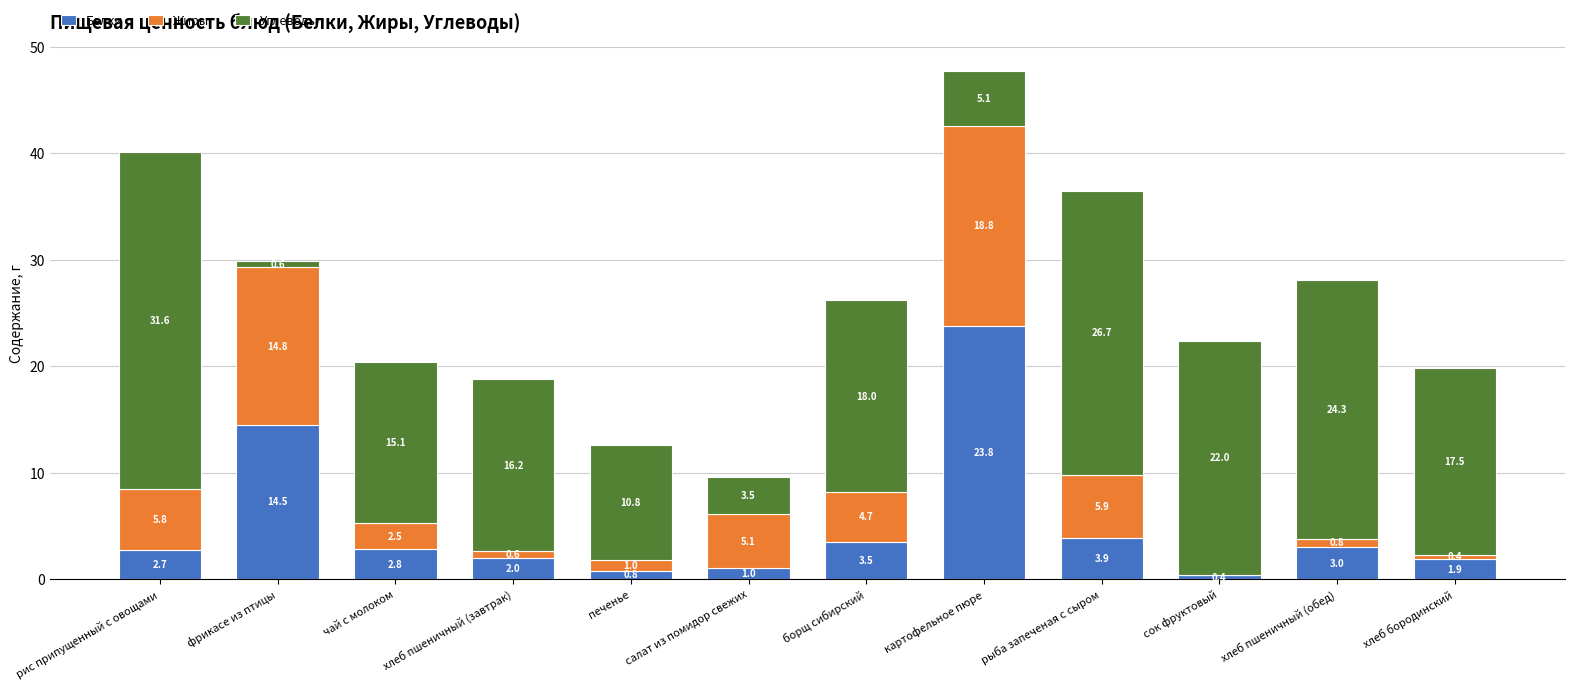

What is the sum of all Белки values?

60.3